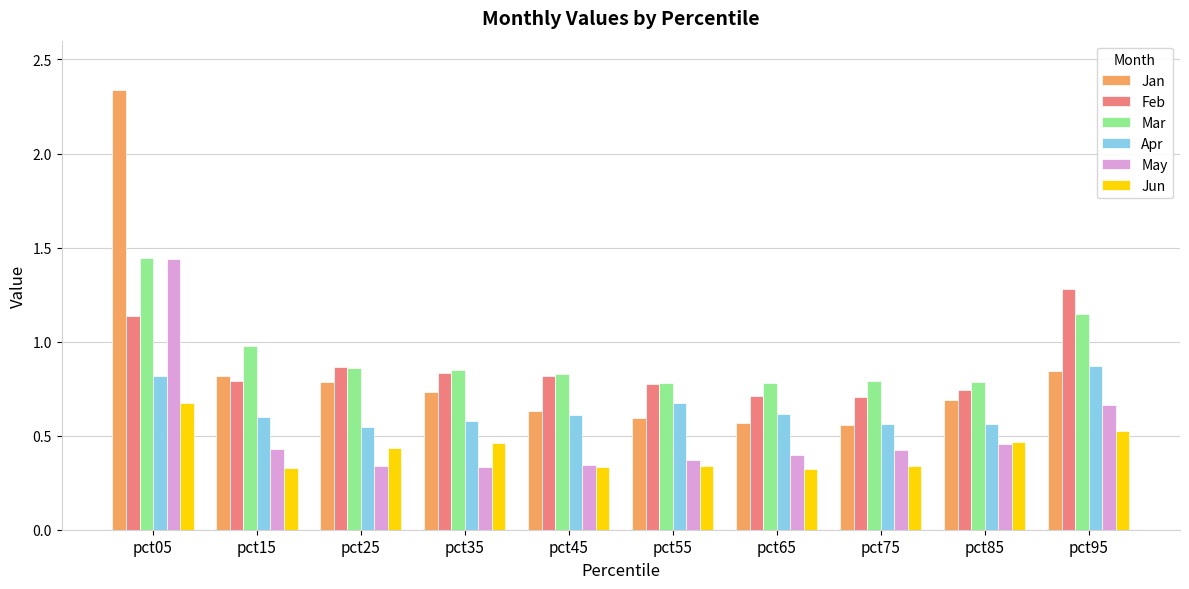

What is the sum of all May values?

5.2